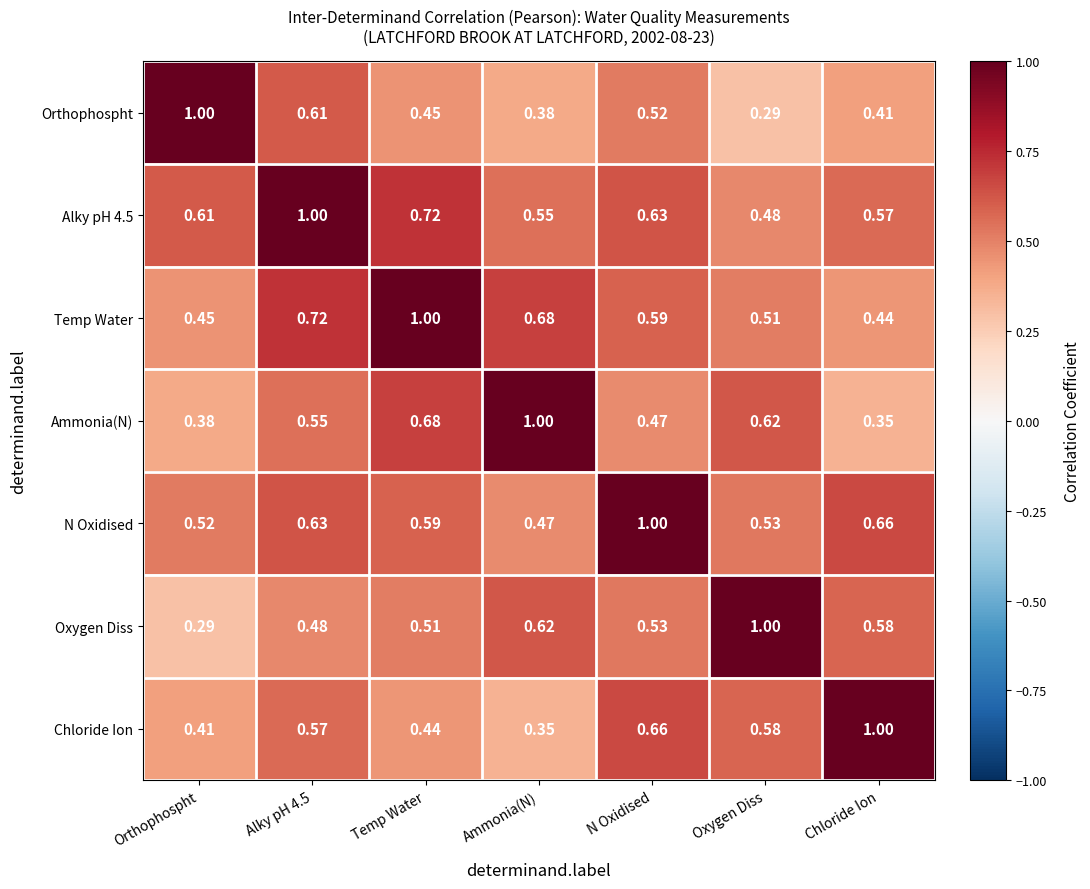

Is the value of Ammonia(N) at N Oxidised greater than the value of Chloride Ion at Temp Water?

Yes